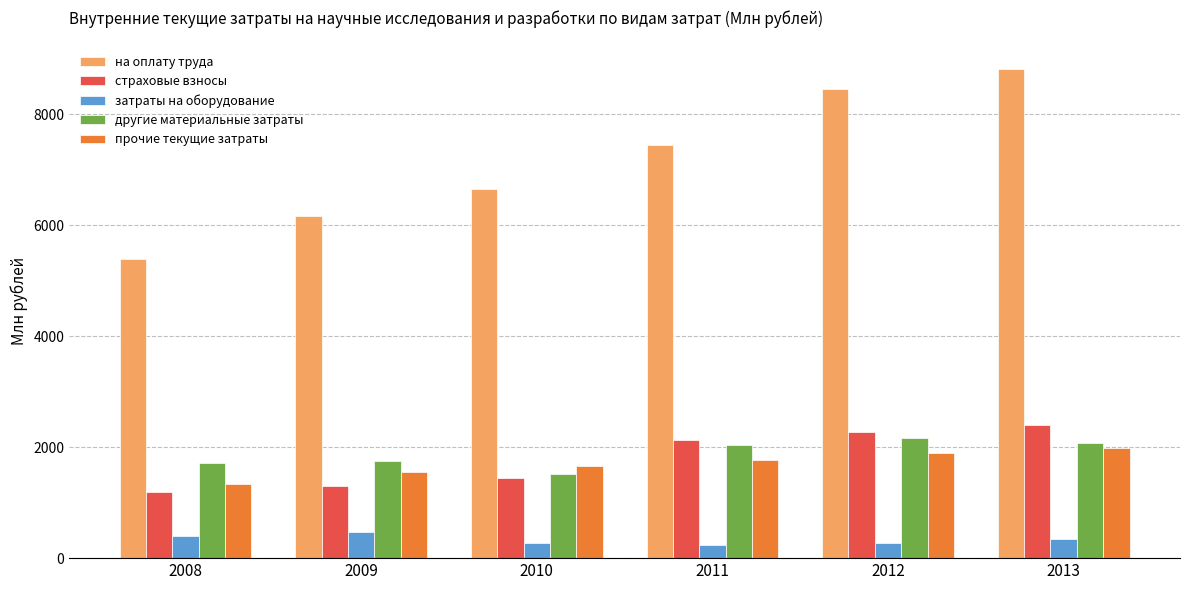

Rank the series at 2012 from lowest to highest value.

затраты на оборудование, прочие текущие затраты, другие материальные затраты, страховые взносы, на оплату труда